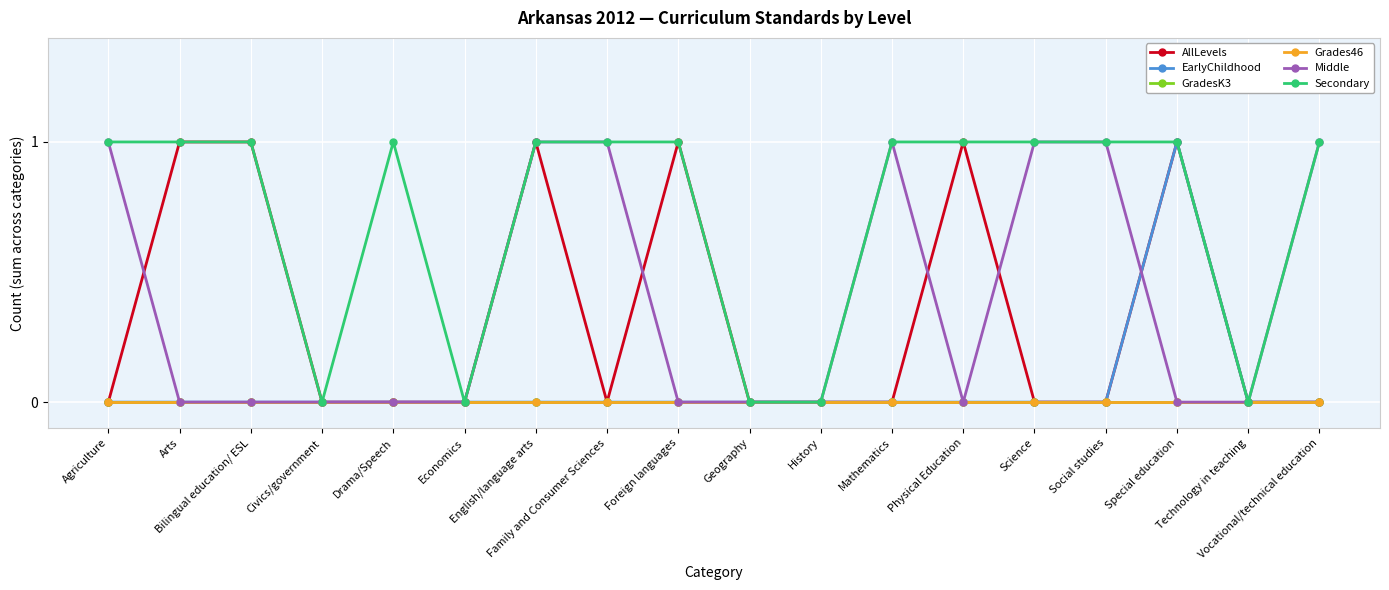

Which series has the largest range (max minus min)?

AllLevels